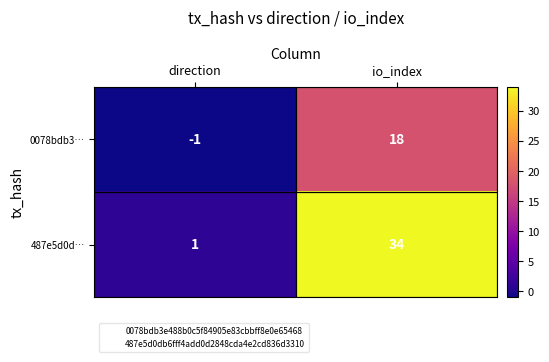

Which series has the largest range (max minus min)?

487e5d0d…